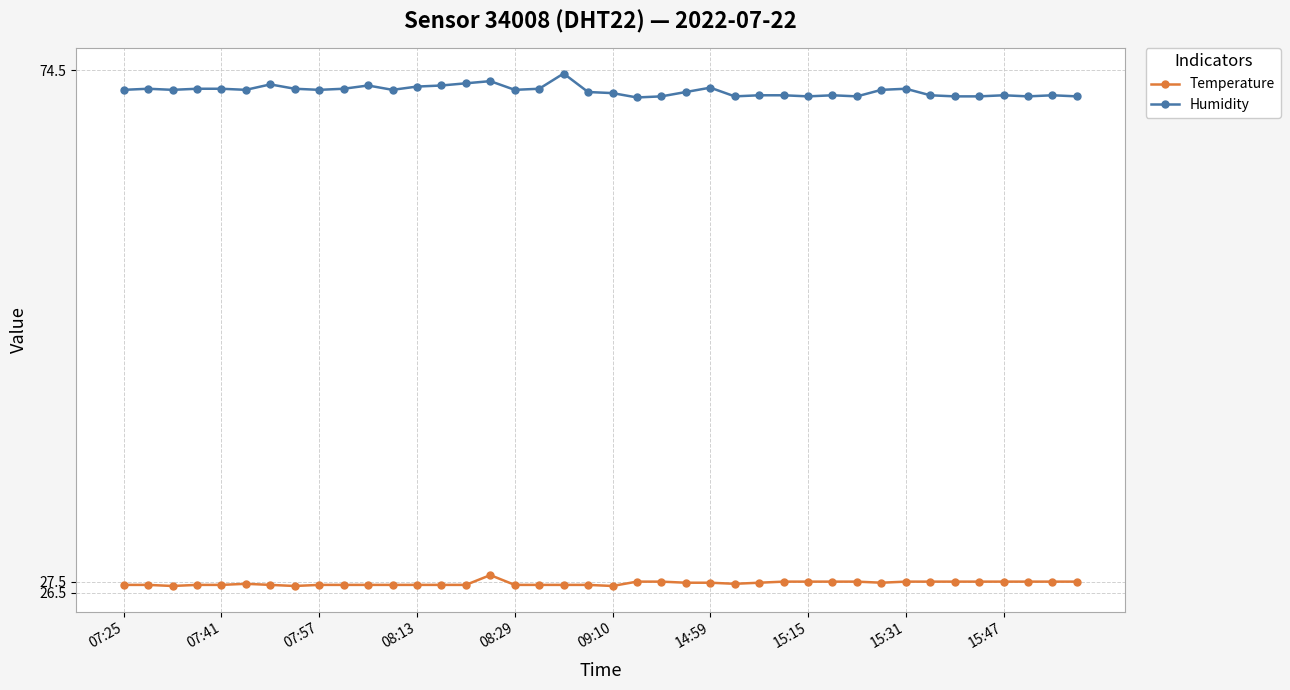

Which series has the widest spread of values?

Humidity